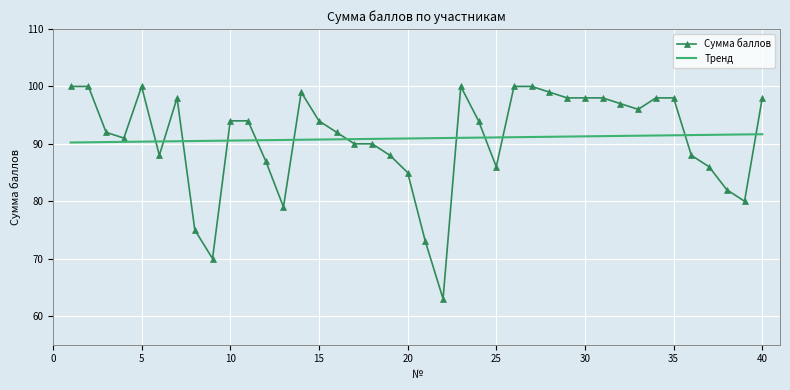

Which series has the largest range (max minus min)?

Сумма баллов